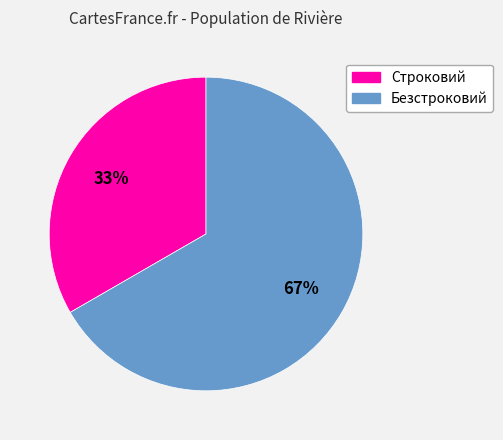

The Безстроковий slice represents 60% of the pie. True or false?

False